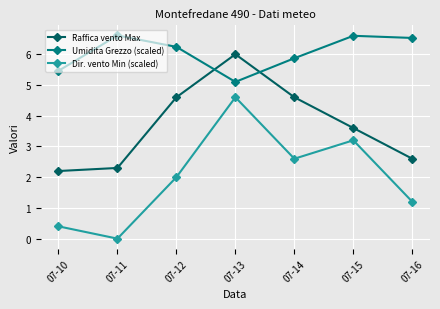

True or false: Raffica vento Max and Dir. vento Min (scaled) intersect in this chart.

False